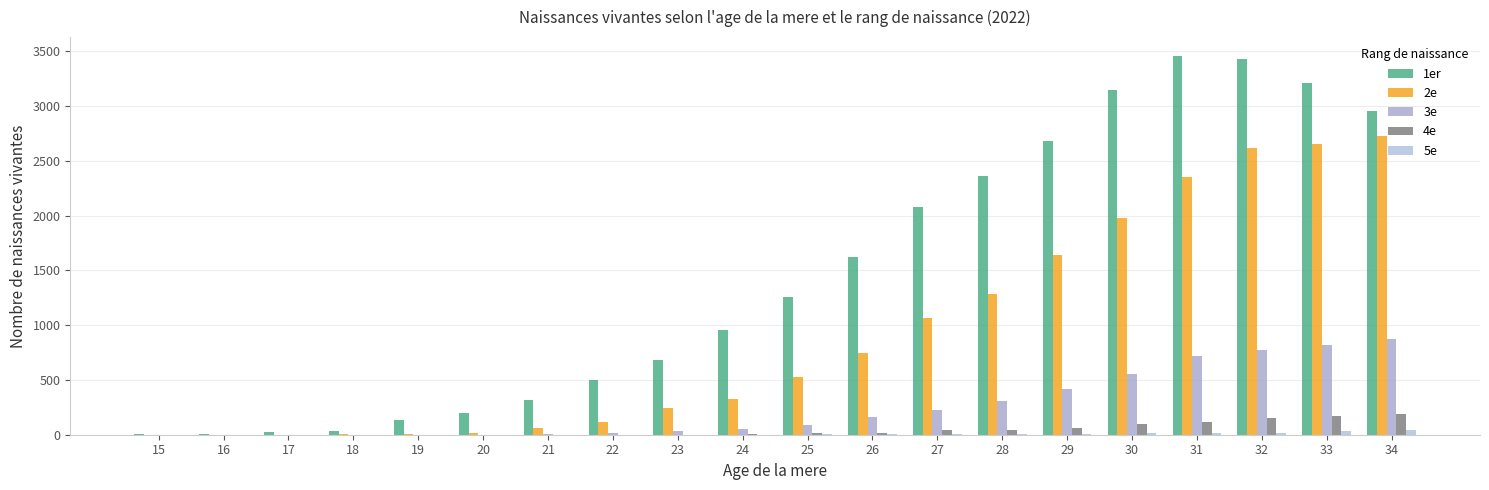

Reading right to left, what are all the values shown in this chart?

1er: 34=2955	33=3211	32=3435	31=3458	30=3144	29=2679	28=2367	27=2080	26=1623	25=1259	24=960	23=680	22=500	21=319	20=197	19=130	18=36	17=26	16=8	15=3
2e: 34=2724	33=2655	32=2616	31=2356	30=1977	29=1638	28=1286	27=1068	26=745	25=531	24=326	23=241	22=118	21=65	20=13	19=4	18=4	17=0	16=0	15=0
3e: 34=877	33=819	32=774	31=717	30=556	29=418	28=312	27=230	26=158	25=90	24=50	23=35	22=16	21=6	20=0	19=0	18=0	17=0	16=0	15=0
4e: 34=186	33=171	32=150	31=117	30=102	29=63	28=47	27=42	26=16	25=14	24=9	23=2	22=2	21=0	20=0	19=0	18=0	17=0	16=0	15=0
5e: 34=44	33=31	32=17	31=18	30=17	29=11	28=8	27=6	26=3	25=5	24=0	23=0	22=0	21=0	20=0	19=0	18=0	17=0	16=0	15=0